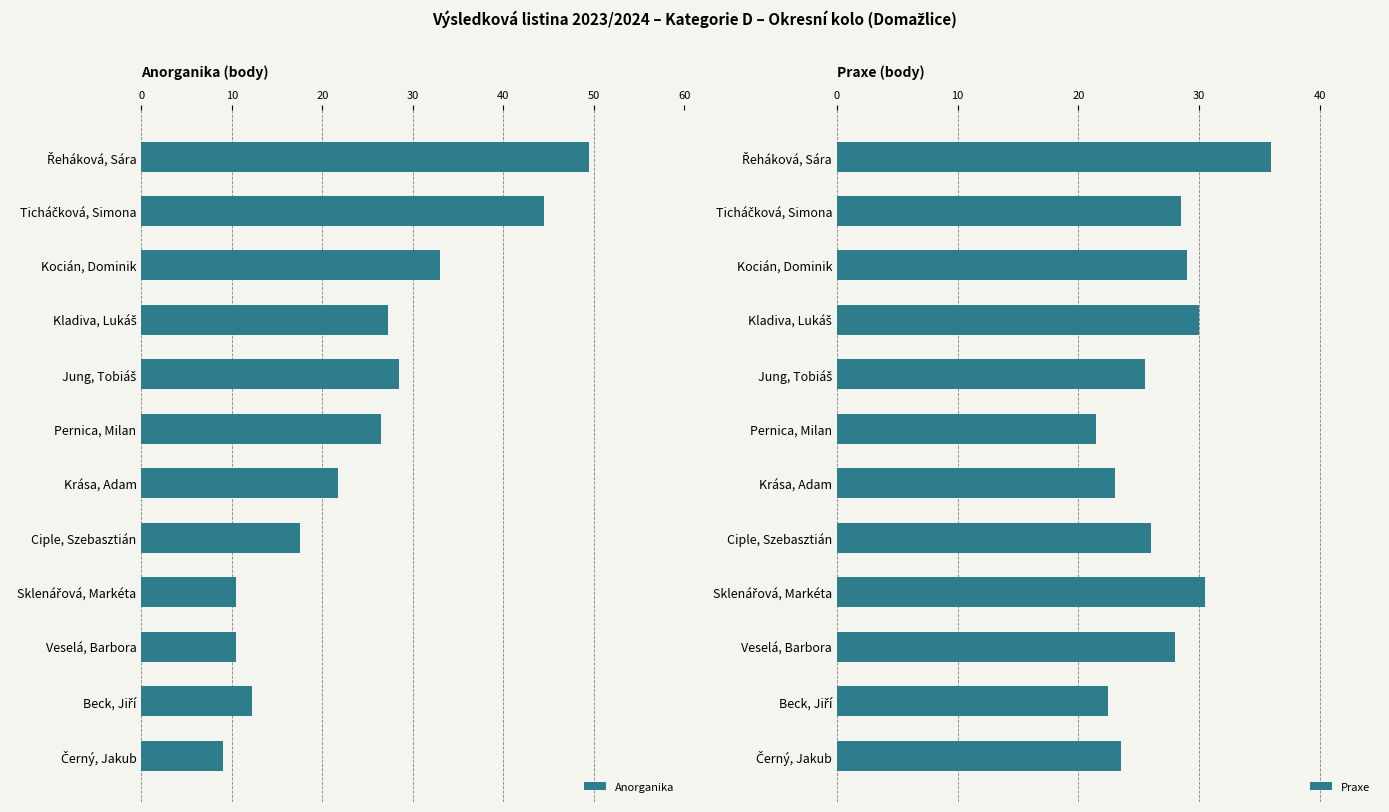

What is the minimum value for Praxe?

21.5